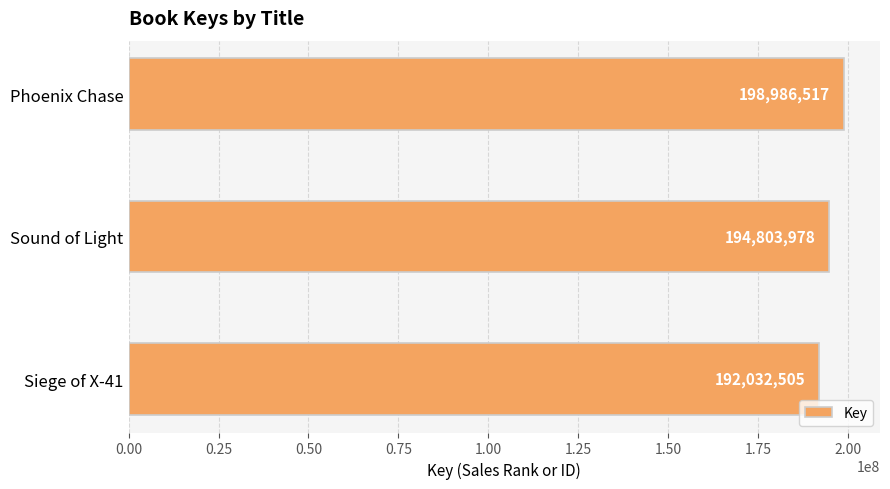

What is the minimum value shown in the chart?

192032505